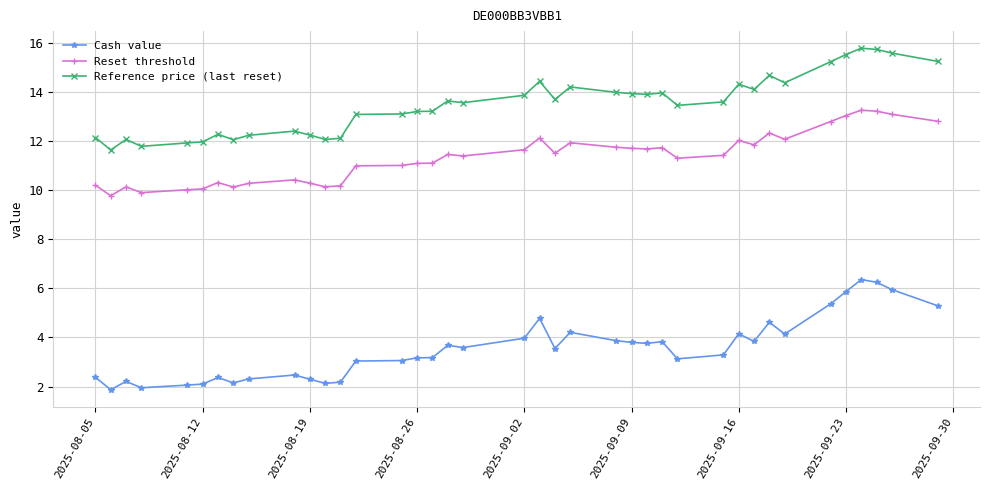

In Cash value, how many points are lower than both neighbors (excluding endpoints)?

10